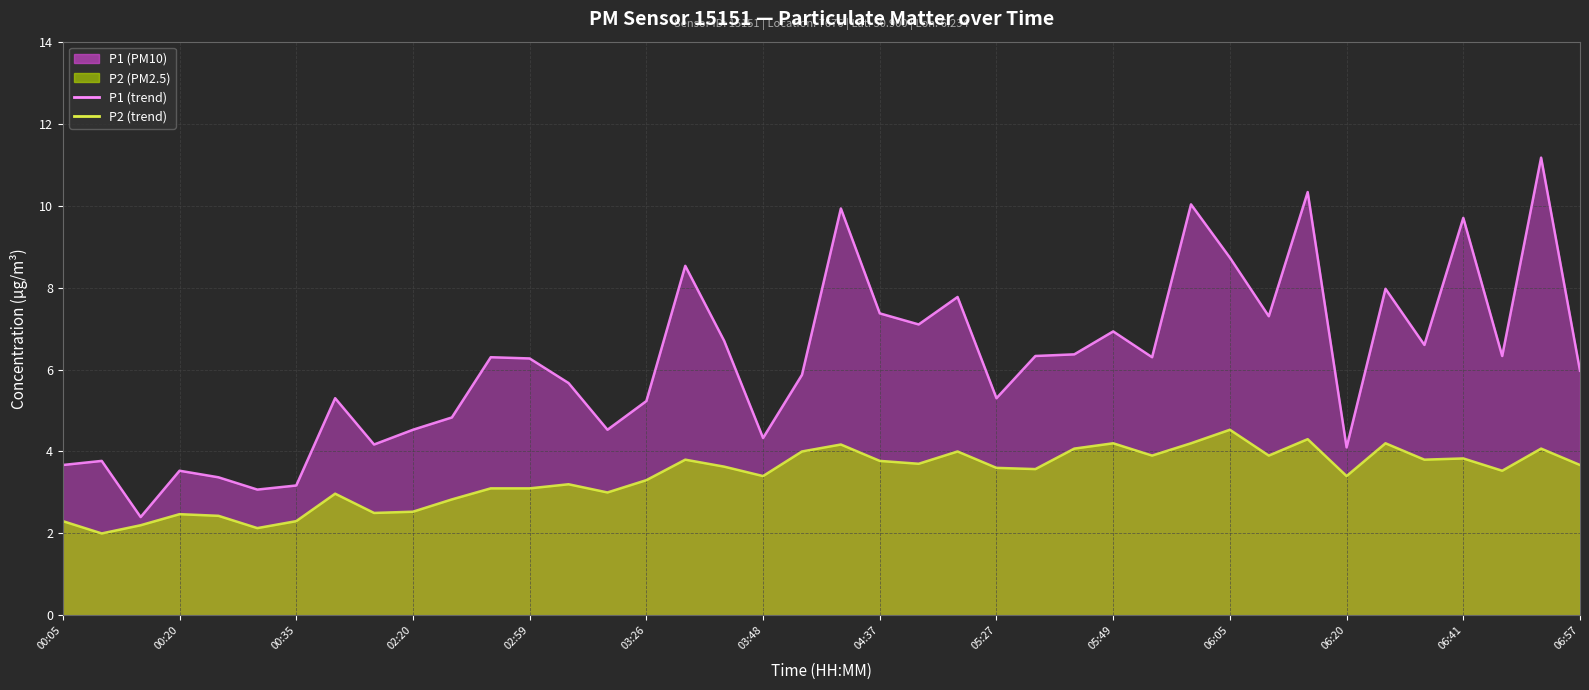

What is the spread (max minus min) of values at 06:57?

2.3